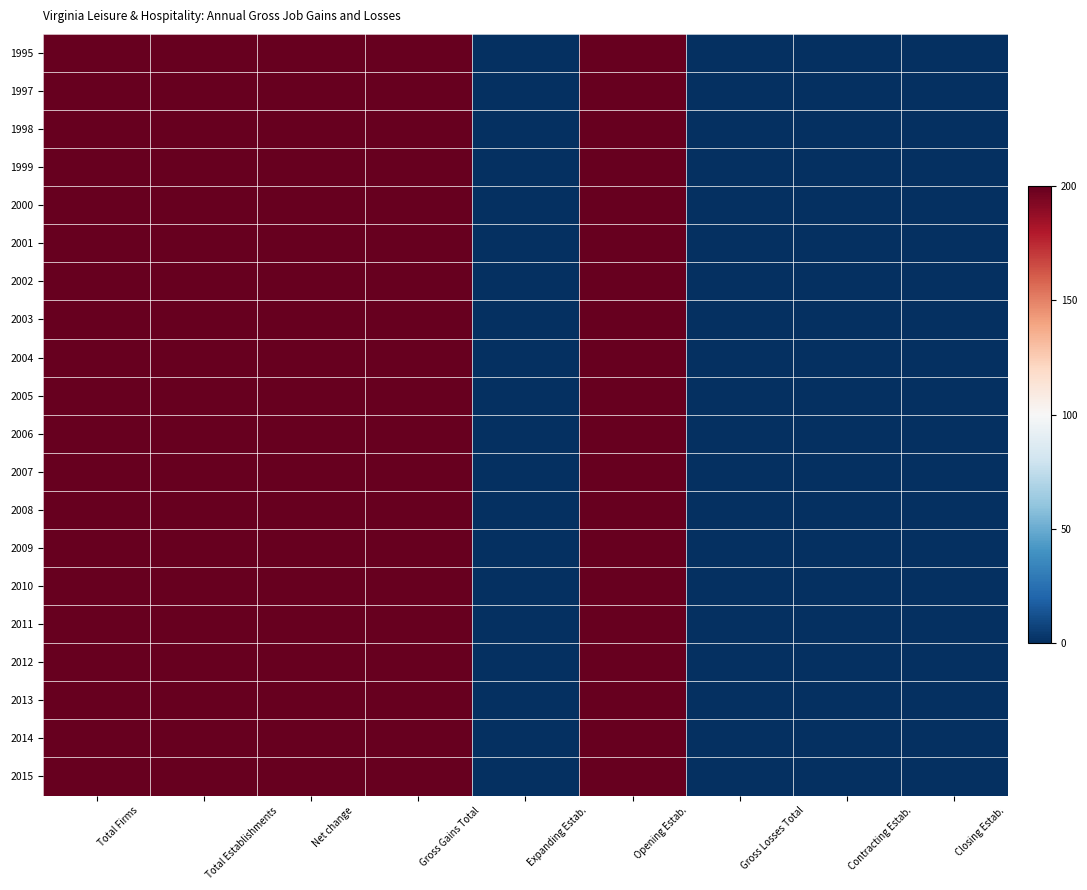

Reading left to right, extract all data points from this chart.

1995: Total Firms=200	Total Establishments=200	Net change=200	Gross Gains Total=200	Expanding Estab.=0	Opening Estab.=200	Gross Losses Total=0	Contracting Estab.=0	Closing Estab.=0
1997: Total Firms=200	Total Establishments=200	Net change=200	Gross Gains Total=200	Expanding Estab.=0	Opening Estab.=200	Gross Losses Total=0	Contracting Estab.=0	Closing Estab.=0
1998: Total Firms=200	Total Establishments=200	Net change=200	Gross Gains Total=200	Expanding Estab.=0	Opening Estab.=200	Gross Losses Total=0	Contracting Estab.=0	Closing Estab.=0
1999: Total Firms=200	Total Establishments=200	Net change=200	Gross Gains Total=200	Expanding Estab.=0	Opening Estab.=200	Gross Losses Total=0	Contracting Estab.=0	Closing Estab.=0
2000: Total Firms=200	Total Establishments=200	Net change=200	Gross Gains Total=200	Expanding Estab.=0	Opening Estab.=200	Gross Losses Total=0	Contracting Estab.=0	Closing Estab.=0
2001: Total Firms=200	Total Establishments=200	Net change=200	Gross Gains Total=200	Expanding Estab.=0	Opening Estab.=200	Gross Losses Total=0	Contracting Estab.=0	Closing Estab.=0
2002: Total Firms=200	Total Establishments=200	Net change=200	Gross Gains Total=200	Expanding Estab.=0	Opening Estab.=200	Gross Losses Total=0	Contracting Estab.=0	Closing Estab.=0
2003: Total Firms=200	Total Establishments=200	Net change=200	Gross Gains Total=200	Expanding Estab.=0	Opening Estab.=200	Gross Losses Total=0	Contracting Estab.=0	Closing Estab.=0
2004: Total Firms=200	Total Establishments=200	Net change=200	Gross Gains Total=200	Expanding Estab.=0	Opening Estab.=200	Gross Losses Total=0	Contracting Estab.=0	Closing Estab.=0
2005: Total Firms=200	Total Establishments=200	Net change=200	Gross Gains Total=200	Expanding Estab.=0	Opening Estab.=200	Gross Losses Total=0	Contracting Estab.=0	Closing Estab.=0
2006: Total Firms=200	Total Establishments=200	Net change=200	Gross Gains Total=200	Expanding Estab.=0	Opening Estab.=200	Gross Losses Total=0	Contracting Estab.=0	Closing Estab.=0
2007: Total Firms=200	Total Establishments=200	Net change=200	Gross Gains Total=200	Expanding Estab.=0	Opening Estab.=200	Gross Losses Total=0	Contracting Estab.=0	Closing Estab.=0
2008: Total Firms=200	Total Establishments=200	Net change=200	Gross Gains Total=200	Expanding Estab.=0	Opening Estab.=200	Gross Losses Total=0	Contracting Estab.=0	Closing Estab.=0
2009: Total Firms=200	Total Establishments=200	Net change=200	Gross Gains Total=200	Expanding Estab.=0	Opening Estab.=200	Gross Losses Total=0	Contracting Estab.=0	Closing Estab.=0
2010: Total Firms=200	Total Establishments=200	Net change=200	Gross Gains Total=200	Expanding Estab.=0	Opening Estab.=200	Gross Losses Total=0	Contracting Estab.=0	Closing Estab.=0
2011: Total Firms=200	Total Establishments=200	Net change=200	Gross Gains Total=200	Expanding Estab.=0	Opening Estab.=200	Gross Losses Total=0	Contracting Estab.=0	Closing Estab.=0
2012: Total Firms=200	Total Establishments=200	Net change=200	Gross Gains Total=200	Expanding Estab.=0	Opening Estab.=200	Gross Losses Total=0	Contracting Estab.=0	Closing Estab.=0
2013: Total Firms=200	Total Establishments=200	Net change=200	Gross Gains Total=200	Expanding Estab.=0	Opening Estab.=200	Gross Losses Total=0	Contracting Estab.=0	Closing Estab.=0
2014: Total Firms=200	Total Establishments=200	Net change=200	Gross Gains Total=200	Expanding Estab.=0	Opening Estab.=200	Gross Losses Total=0	Contracting Estab.=0	Closing Estab.=0
2015: Total Firms=200	Total Establishments=200	Net change=200	Gross Gains Total=200	Expanding Estab.=0	Opening Estab.=200	Gross Losses Total=0	Contracting Estab.=0	Closing Estab.=0